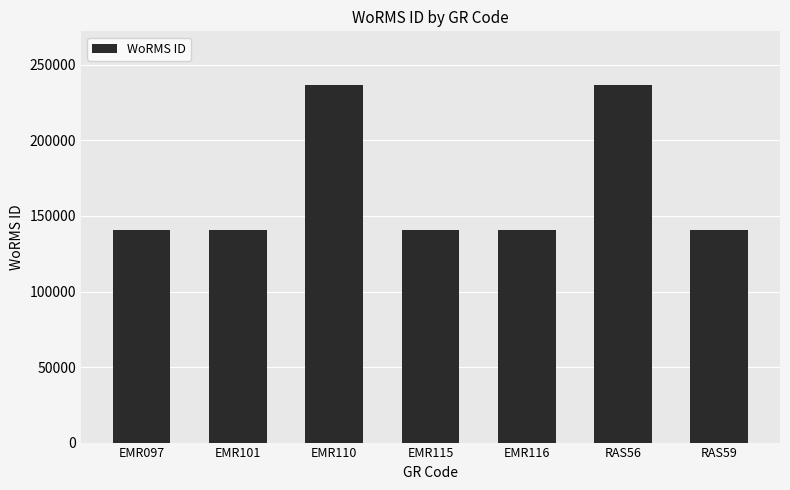

What is the change in value from EMR097 to RAS56?

+96032